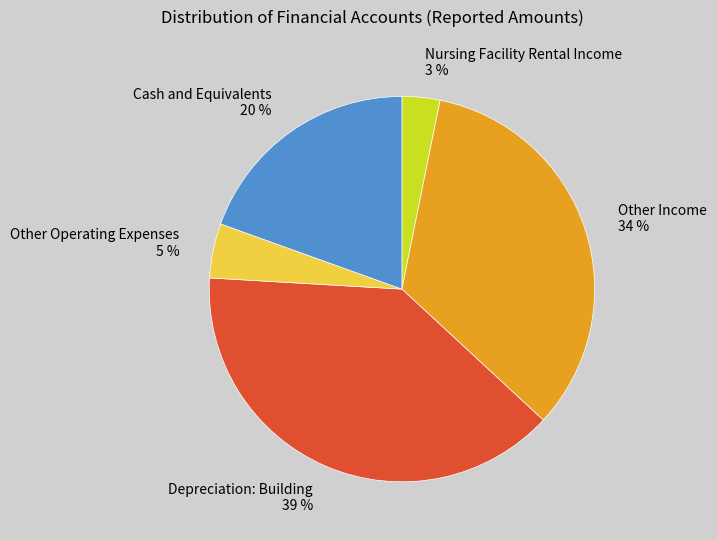

To the nearest percent, what is the average slice percentage?

20%